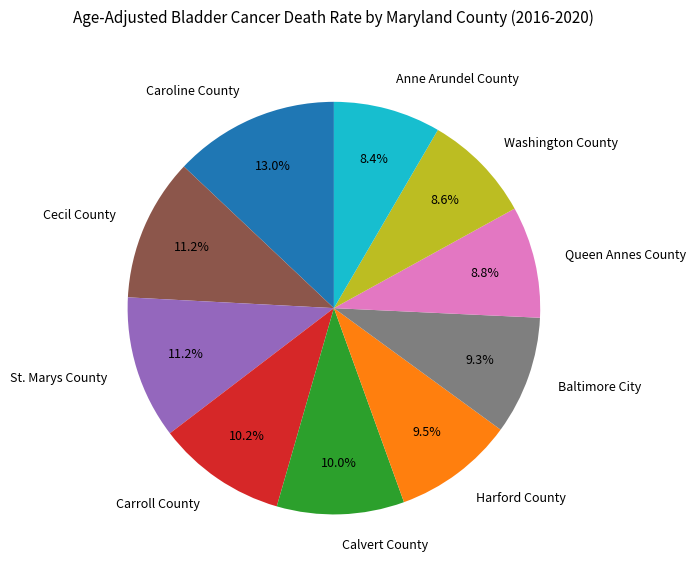

Which category has the biggest portion of the pie?

Caroline County